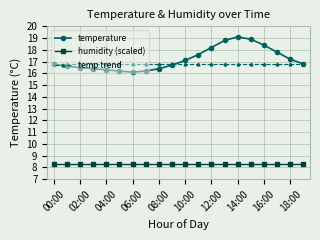

What is the difference between the maximum and minimum values in the temperature series?

3.0